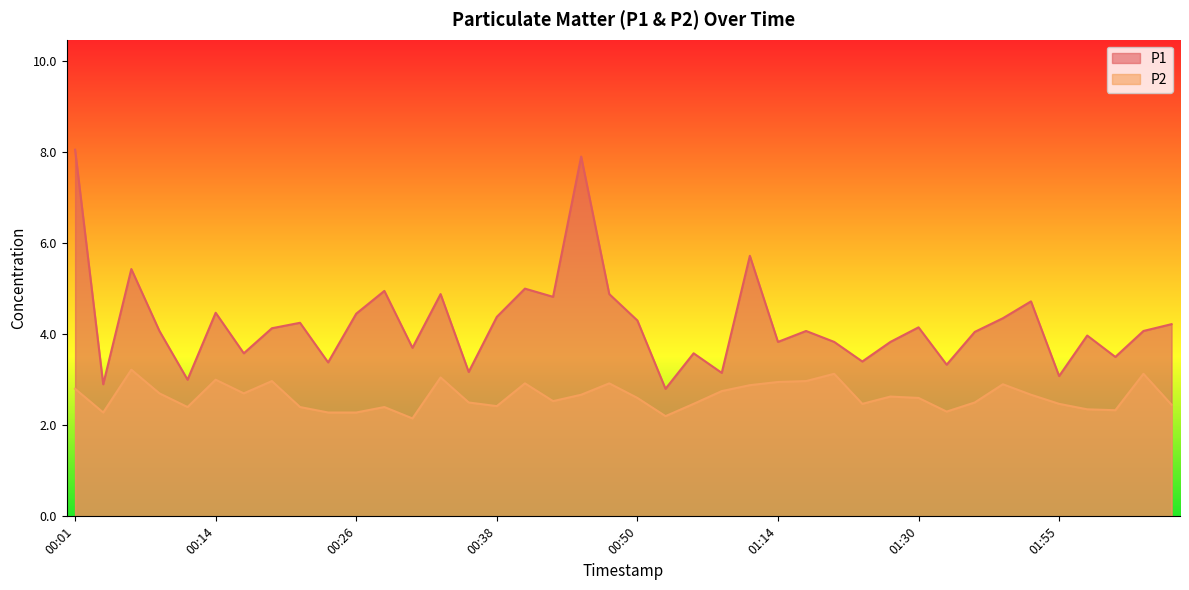

True or false: P1 and P2 intersect in this chart.

False